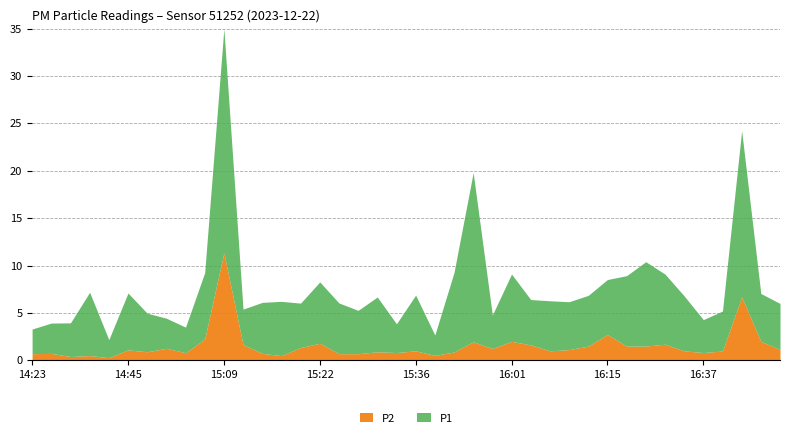

Rank the series by their average value, from highest to lowest.

P1, P2